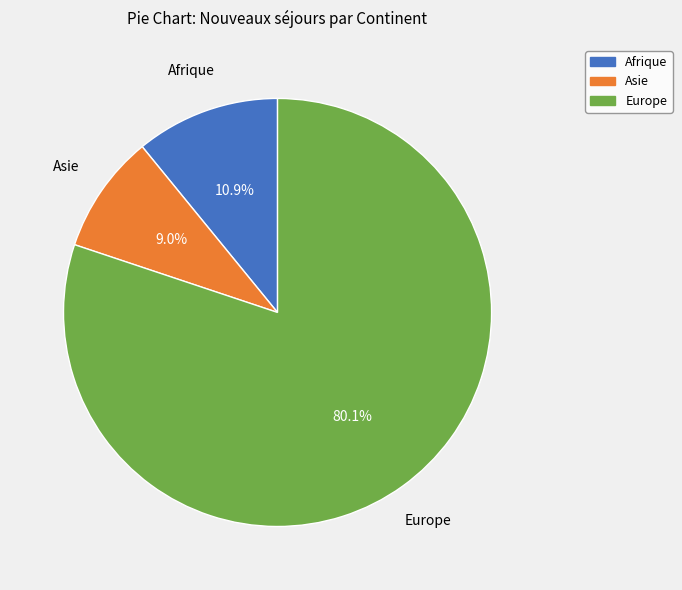

Is there any slice that represents more than half of the pie?

Yes